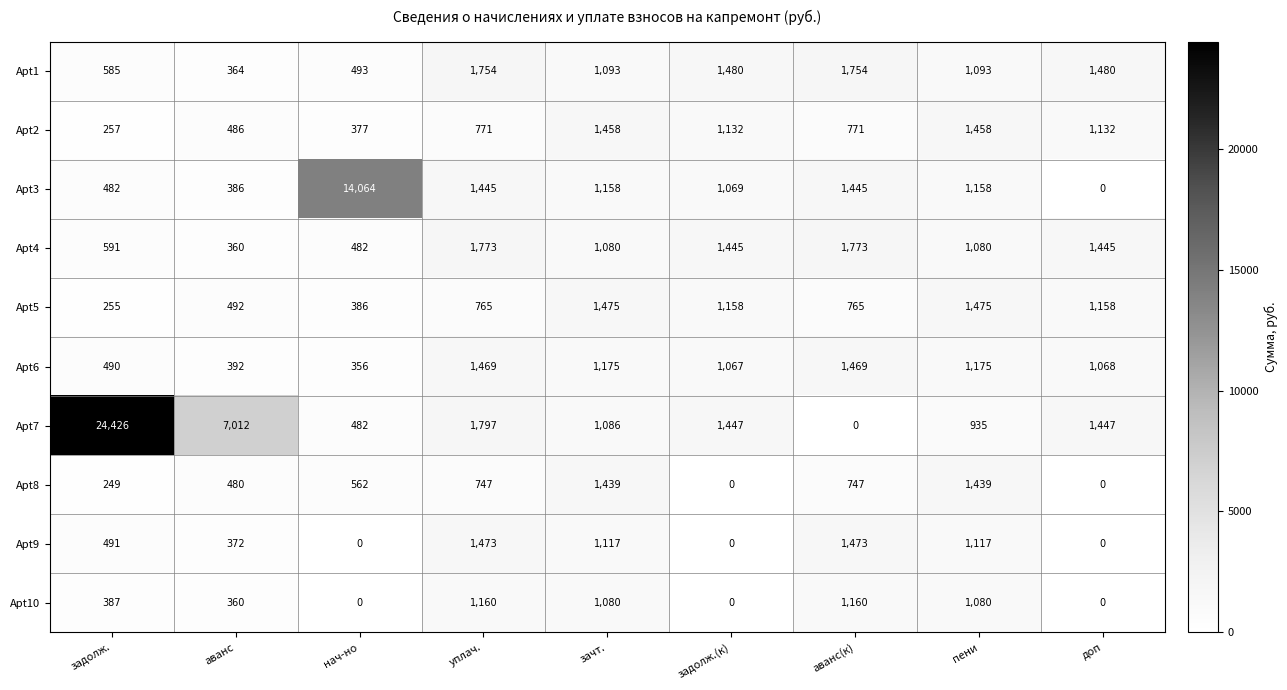

How many categories are shown in the chart?

9